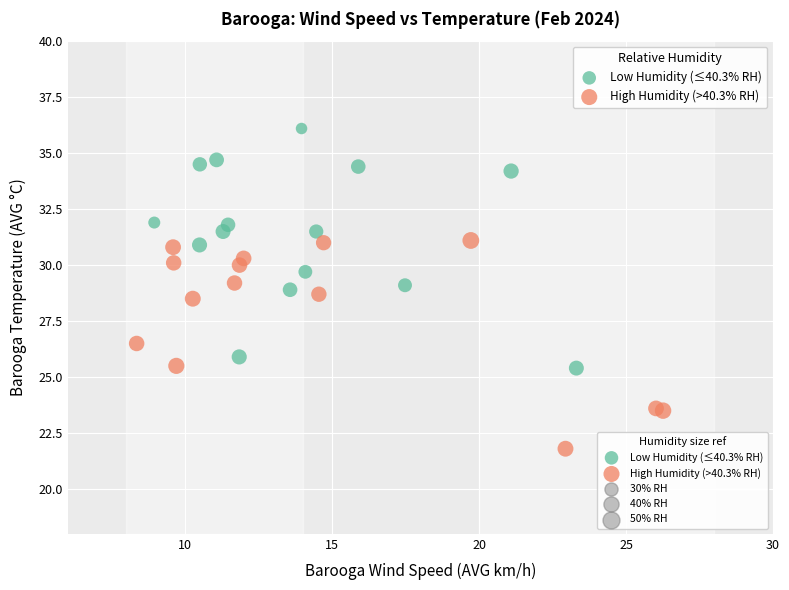

Which series contains the highest Y value?

Low Humidity (≤40.3% RH)